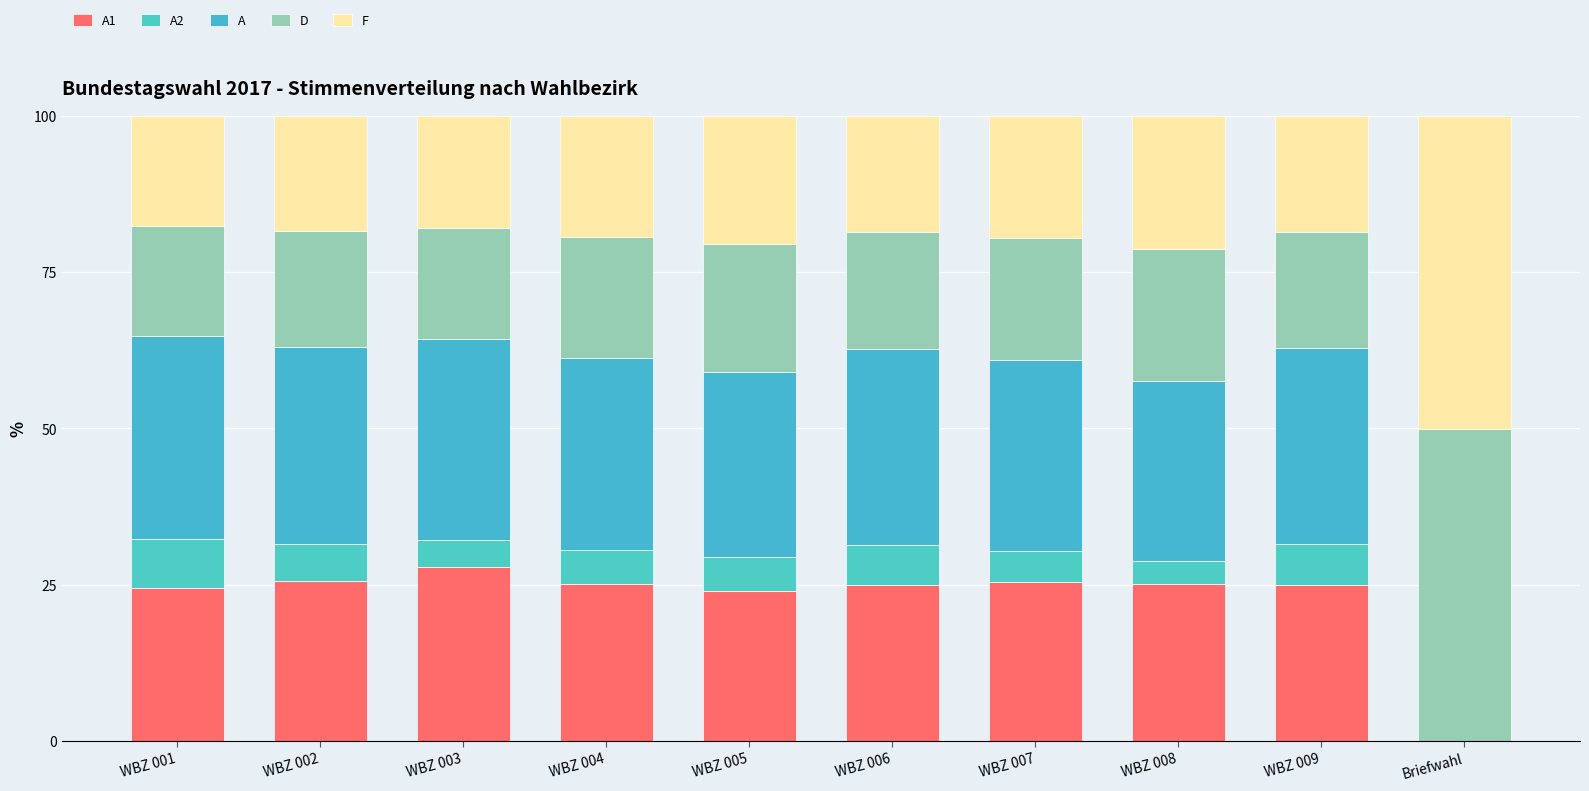

Count the number of categories in the chart.

10